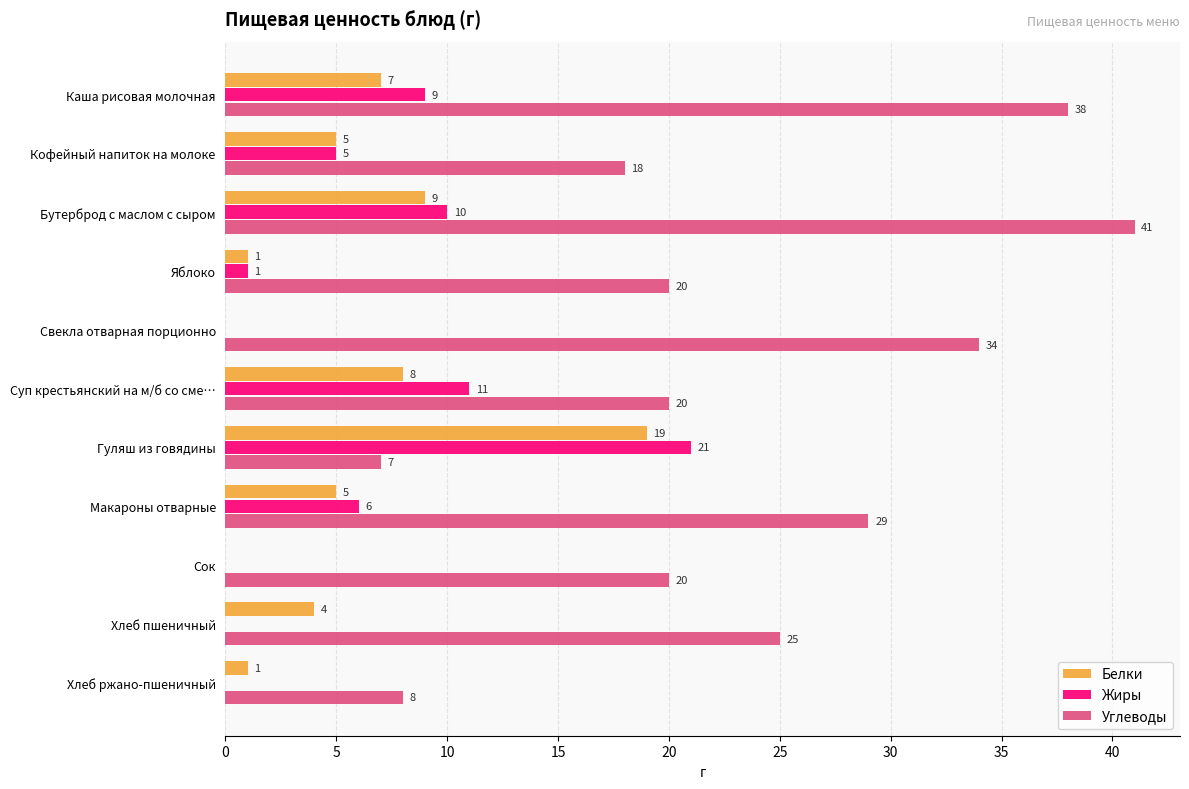

The value of Углеводы at Яблоко is 35. True or false?

False